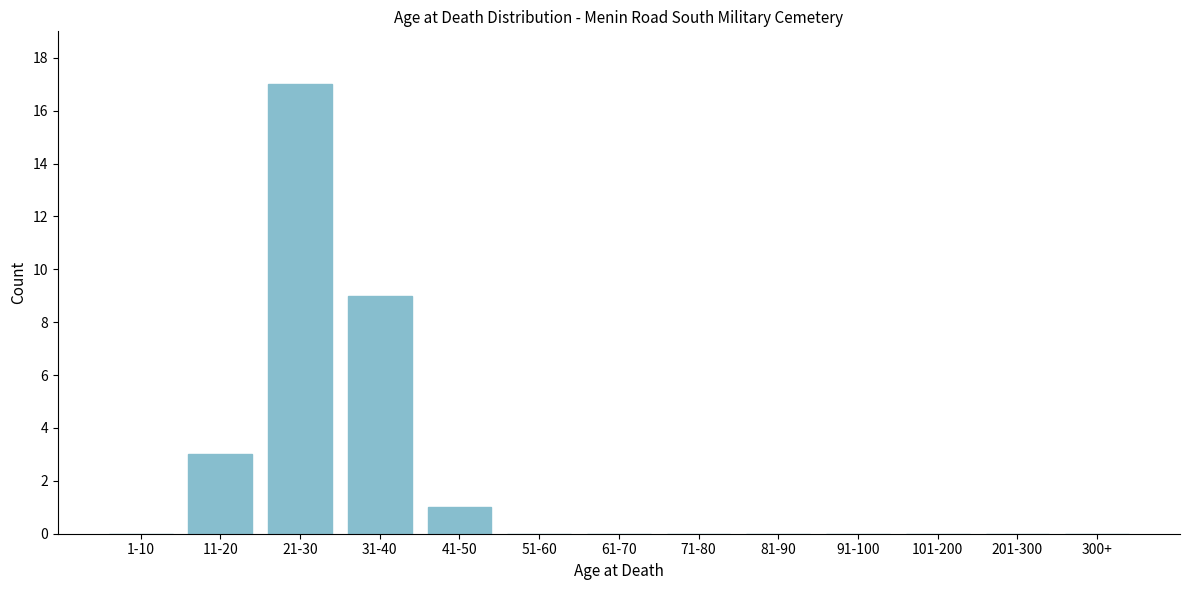

Reading left to right, list all the values displayed in this chart.

1-10=0	11-20=3	21-30=17	31-40=9	41-50=1	51-60=0	61-70=0	71-80=0	81-90=0	91-100=0	101-200=0	201-300=0	300+=0